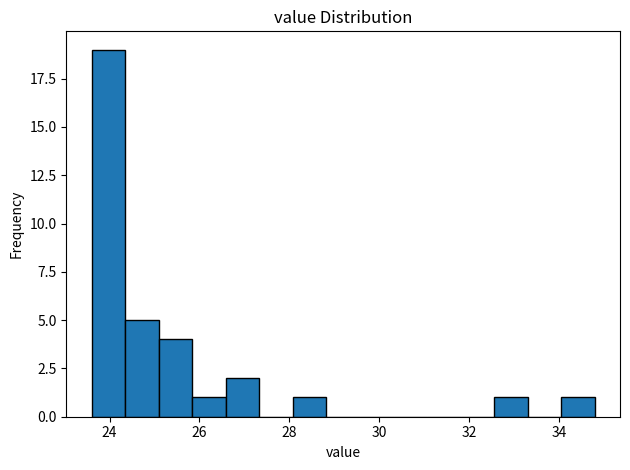

Read against the x-axis, roughly where is the centre of the tallest bar?

24.0